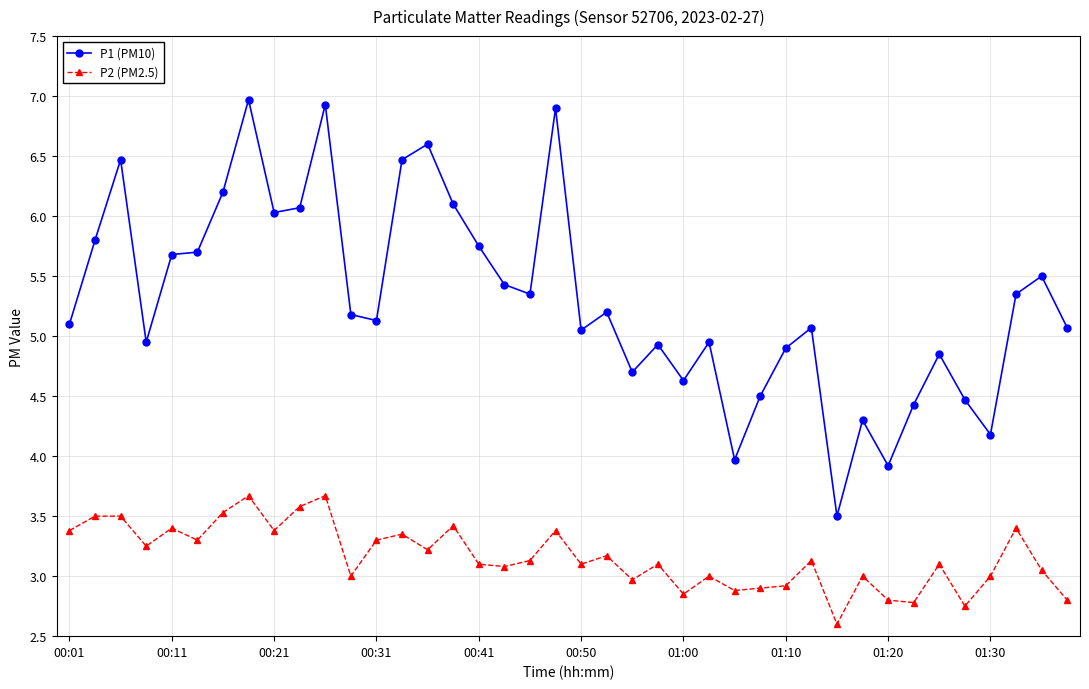

Which series has the largest range (max minus min)?

P1 (PM10)